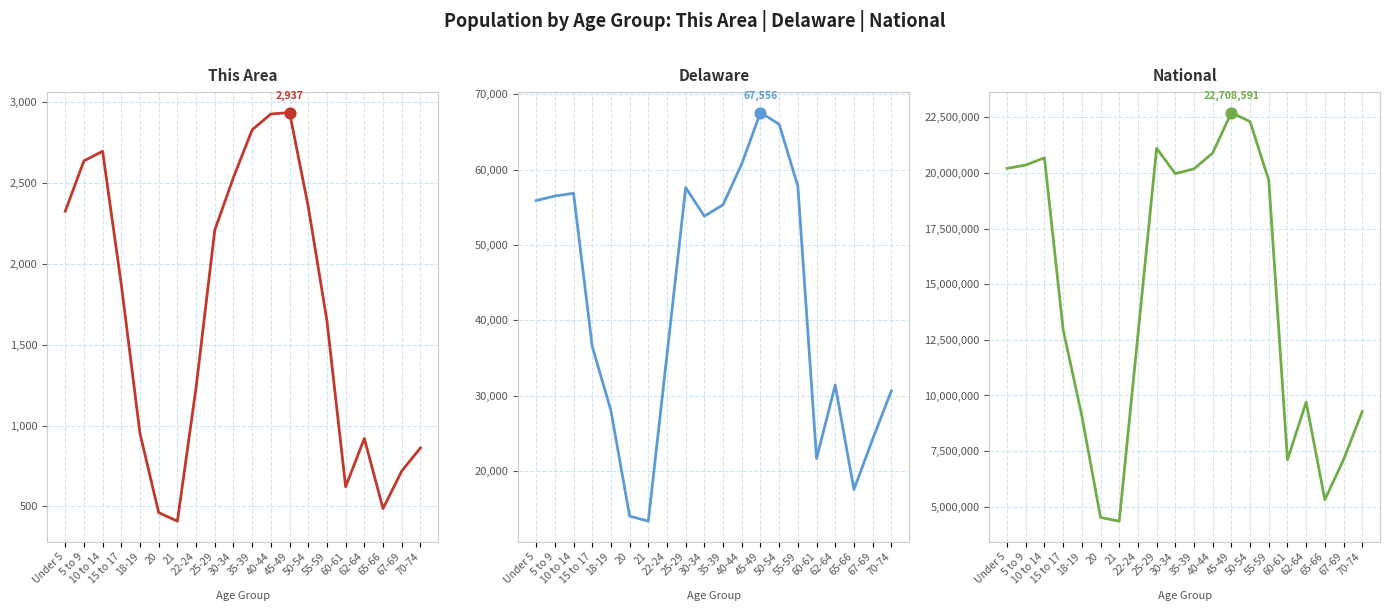

Which series has the largest total across all categories?

National